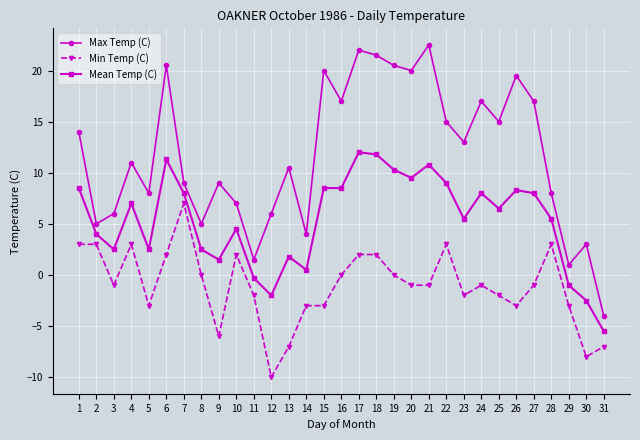

Which category has the lowest value in the Min Temp (C) series?

12